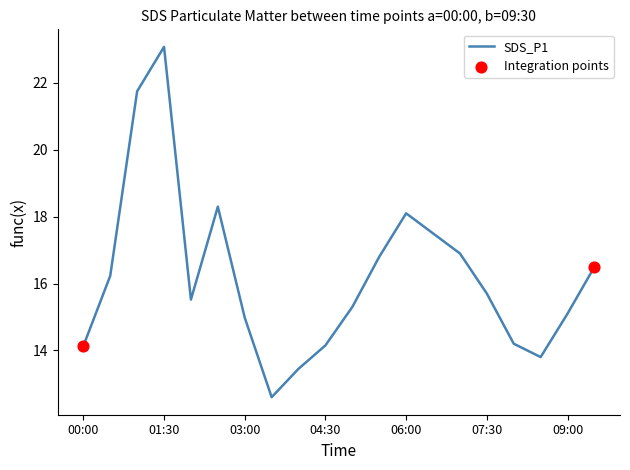

What is the difference between the maximum and minimum values?

10.5